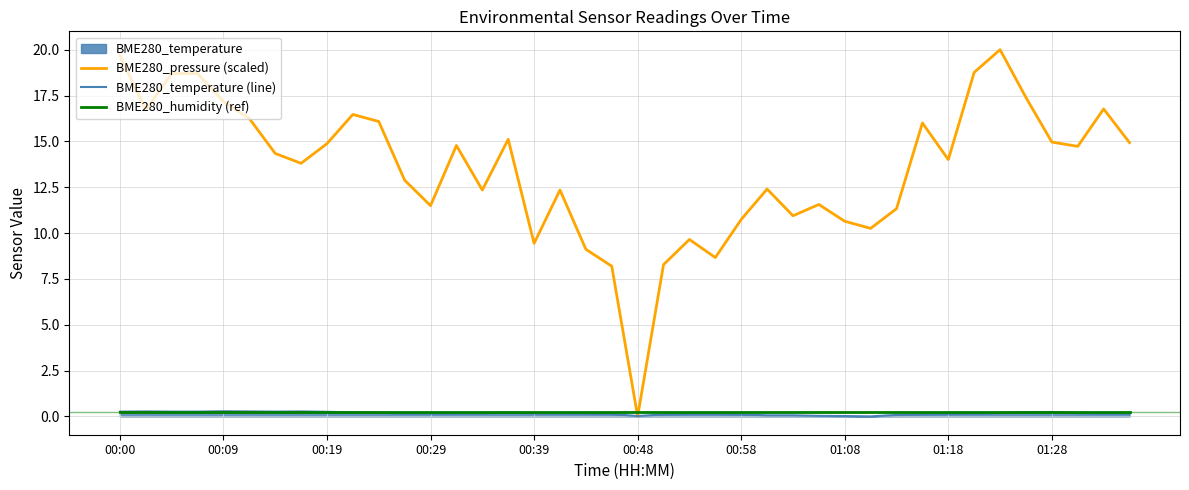

What is the maximum value shown in the chart?

20.0